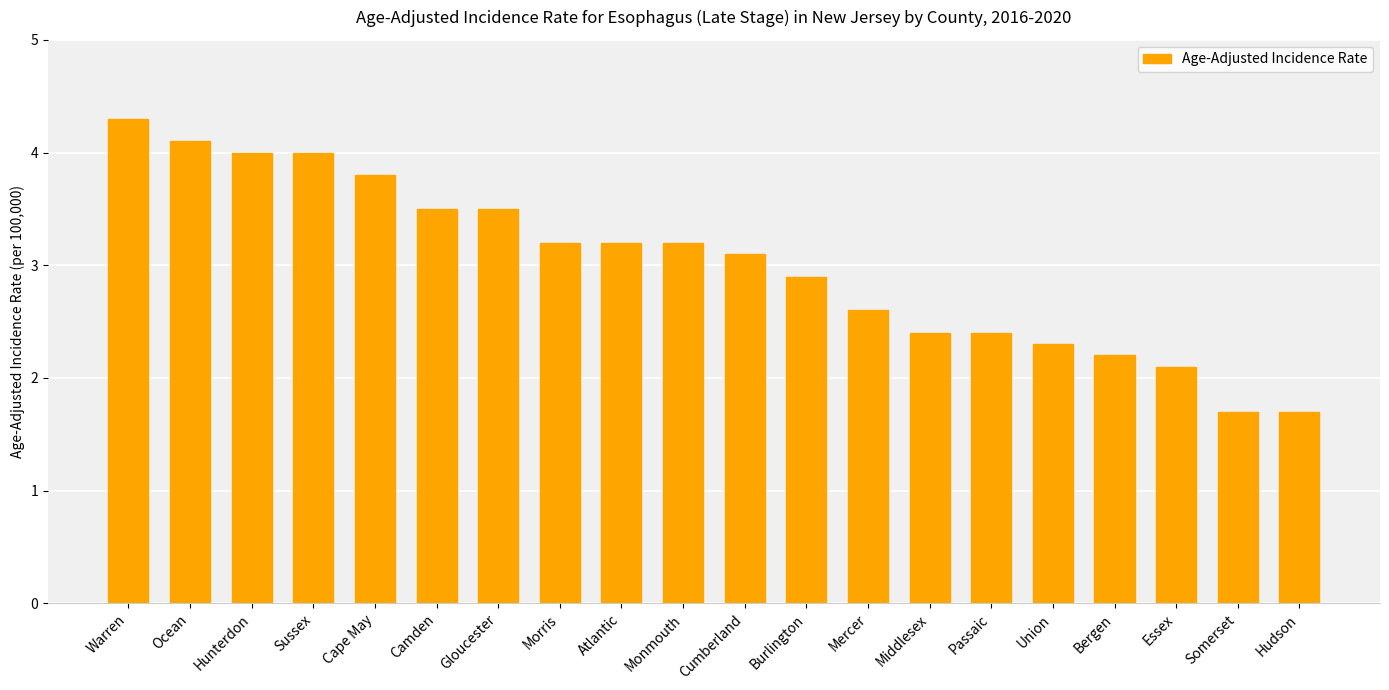

What is the maximum value shown in the chart?

4.3